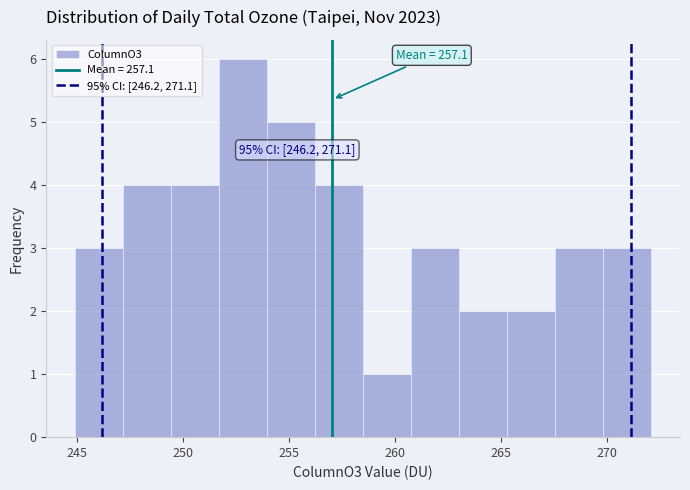

Over which range of the x-axis is the bar tallest?

251.5 to 254.0